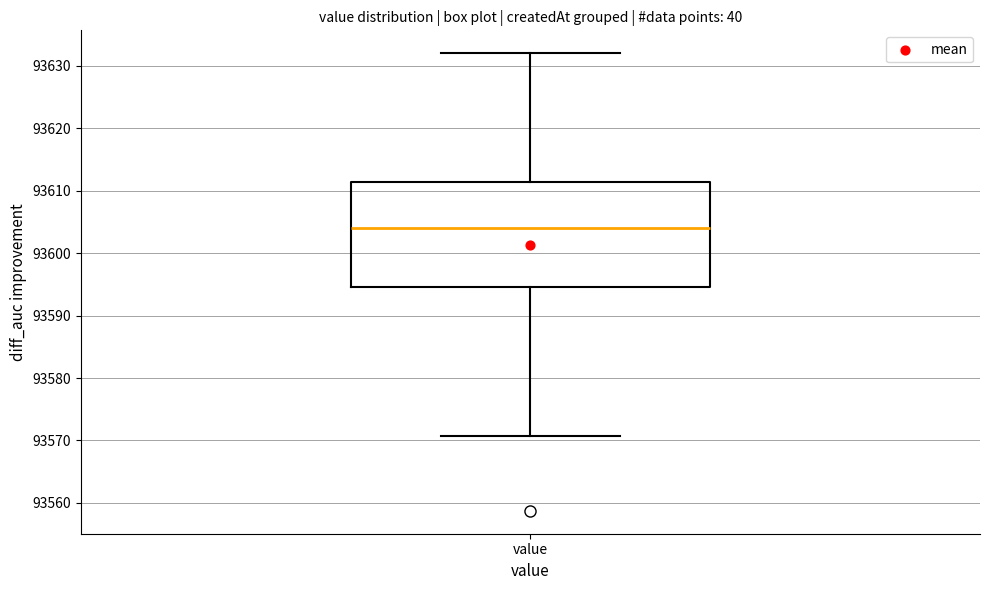

Where does the median line of the box for value sit on the y-axis? The values are not printed on the chart, so give them approximately, as read against the axis.

93604